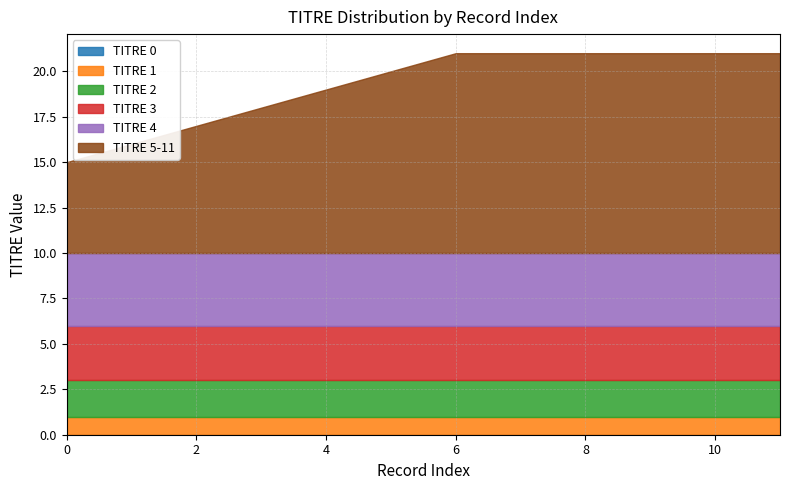

True or false: TITRE 3 and TITRE 0 intersect in this chart.

False